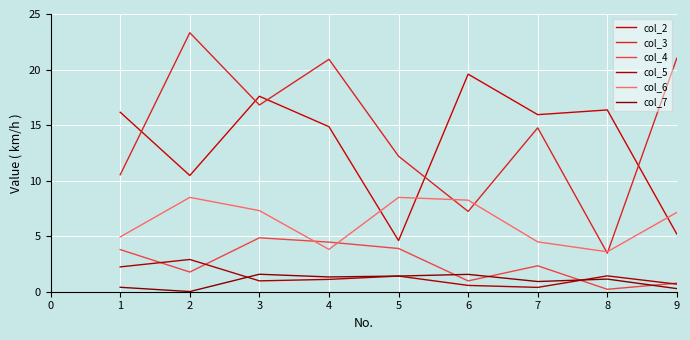

How many lines are shown in the chart?

6